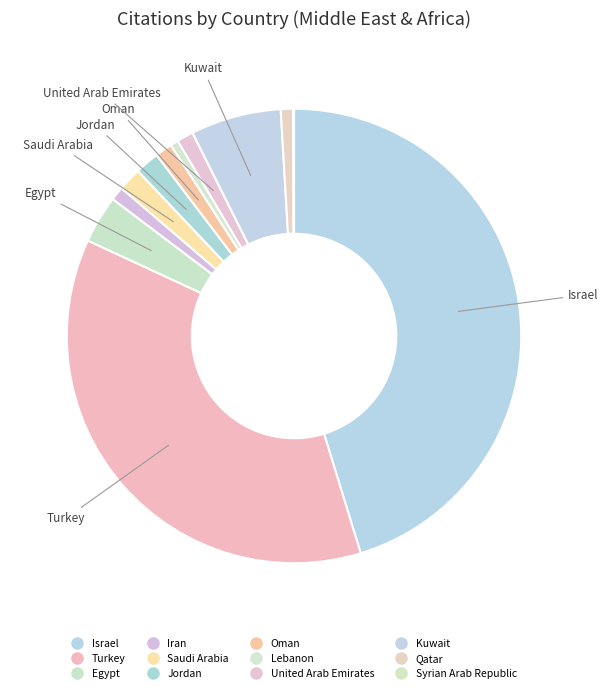

What is the total percentage of Israel and Jordan?

47.0%